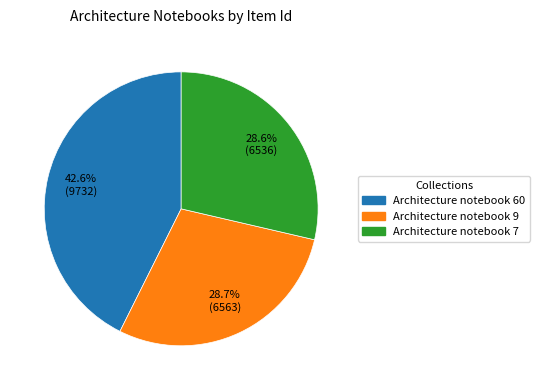

To the nearest percent, what percentage of the pie is Architecture notebook 60?

43%